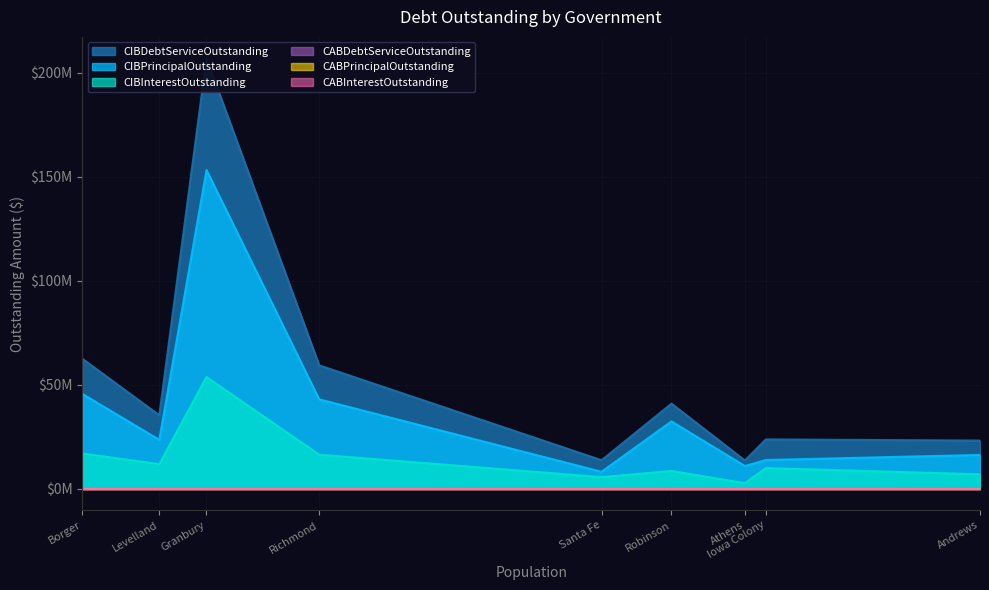

True or false: CABPrincipalOutstanding has more than 0 interior local peaks.

False